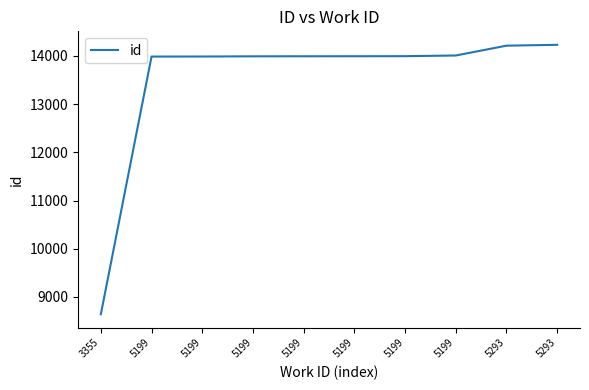

Is it true that the value at 5293 is 8691?

False